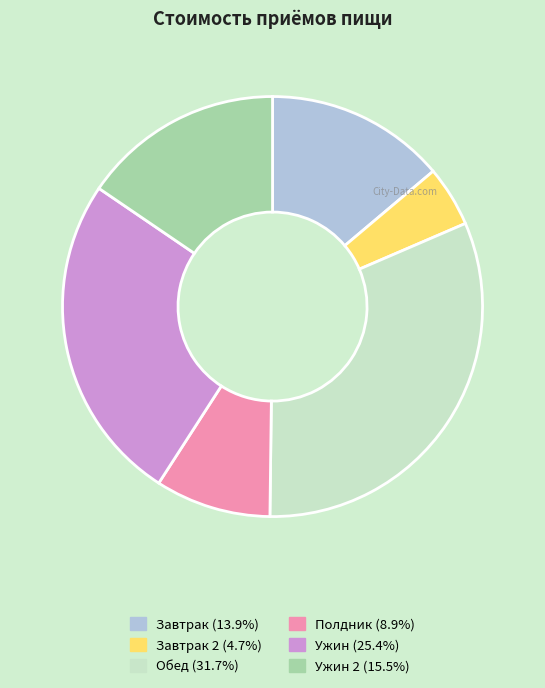

Is there a majority slice in this chart?

No